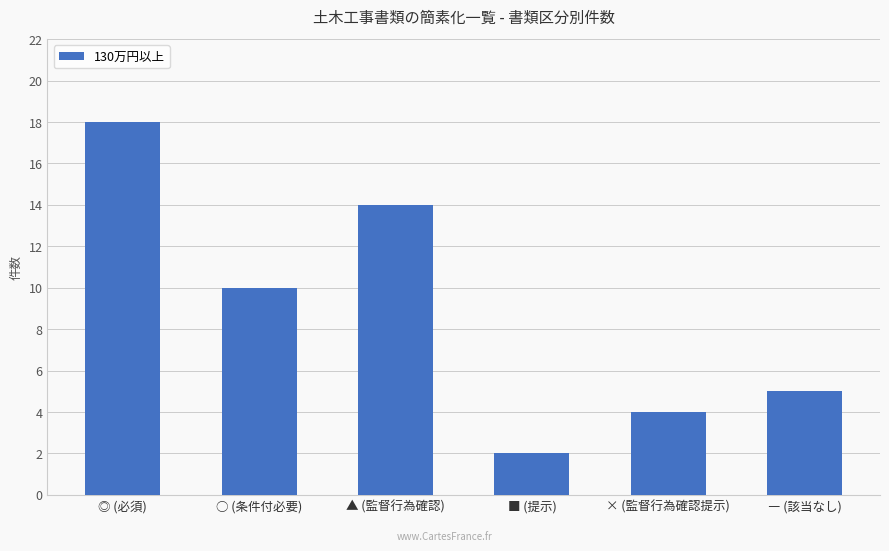

The chart shows a value of 10 at ○ (条件付必要). True or false?

True